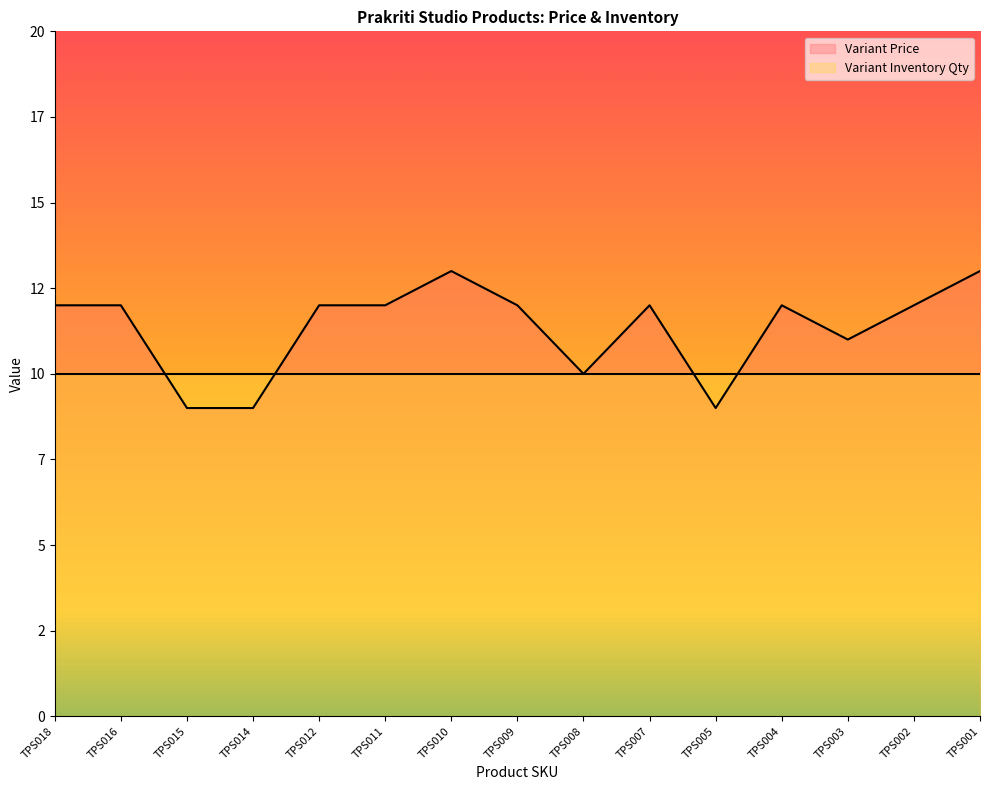

What are all the series names shown in the legend?

Variant Price, Variant Inventory Qty